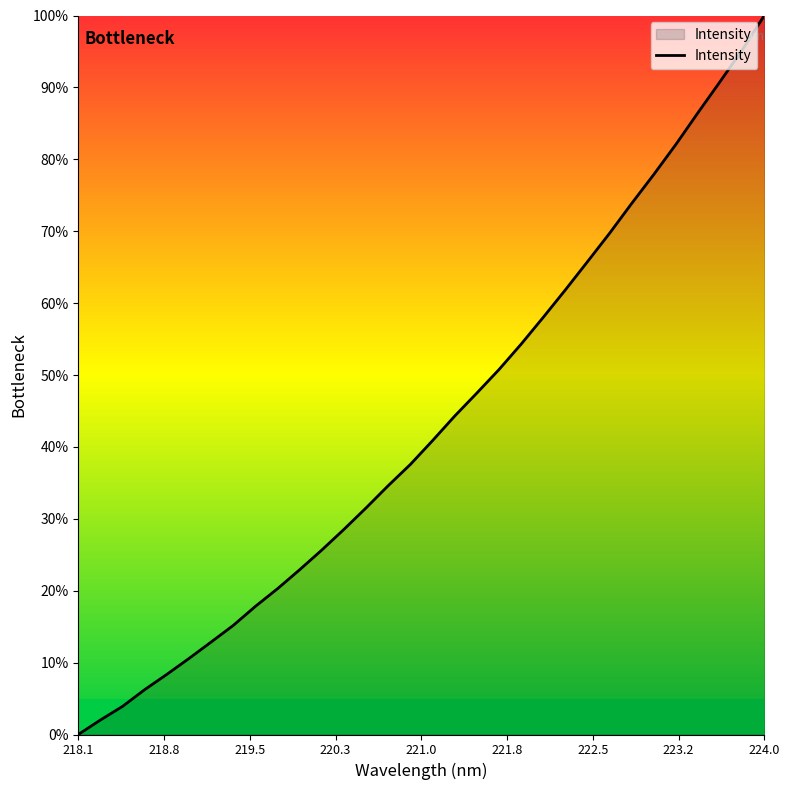

What is the maximum value shown in the chart?

100.0